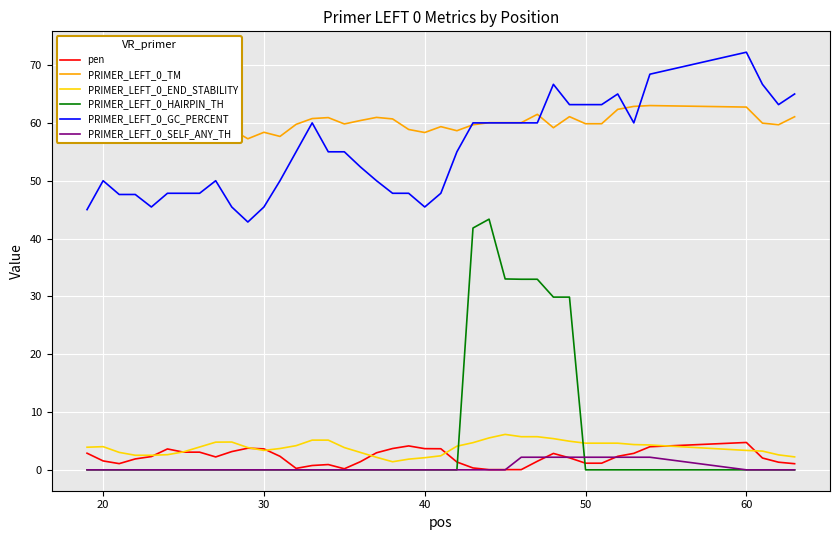

Is it true that PRIMER_LEFT_0_GC_PERCENT equals 45.5 at 40?

True